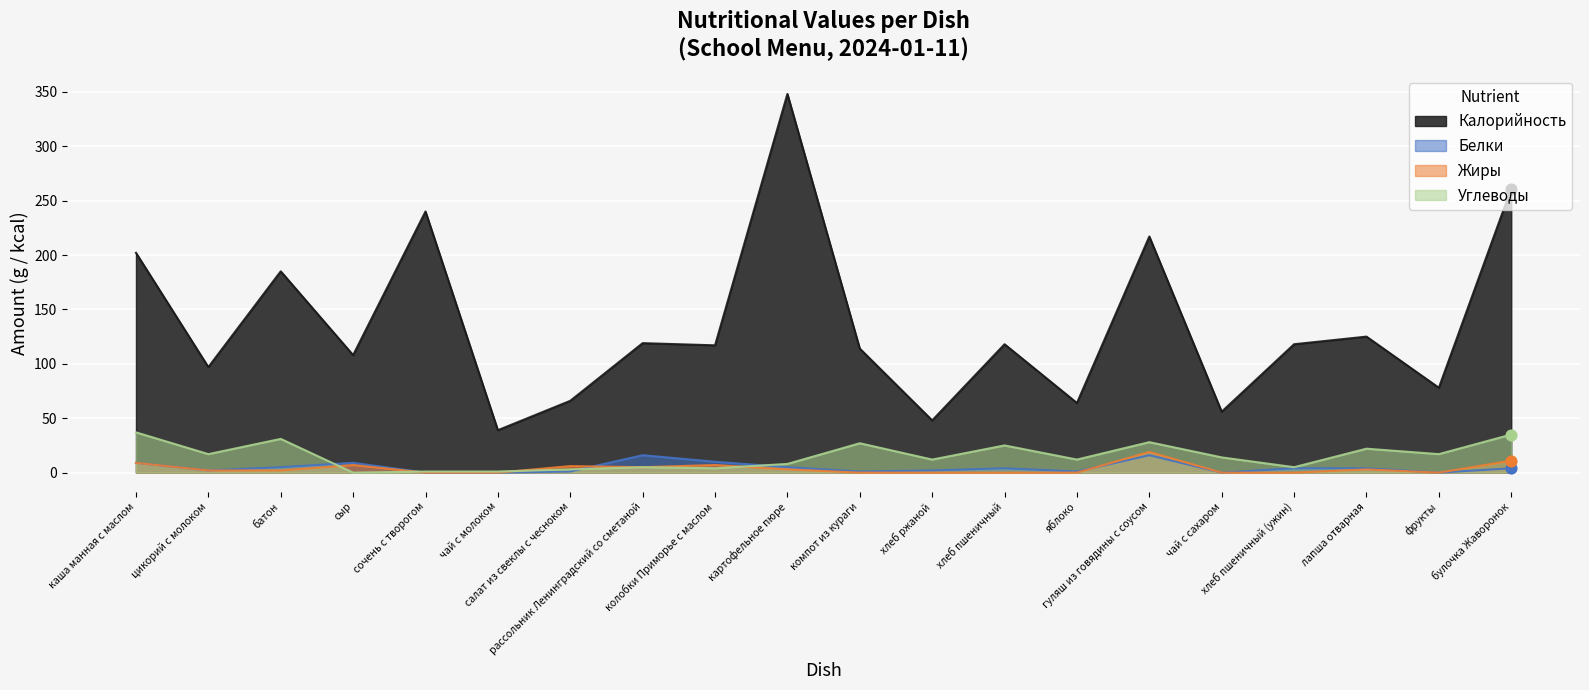

Which series reaches the maximum Y coordinate?

Калорийность